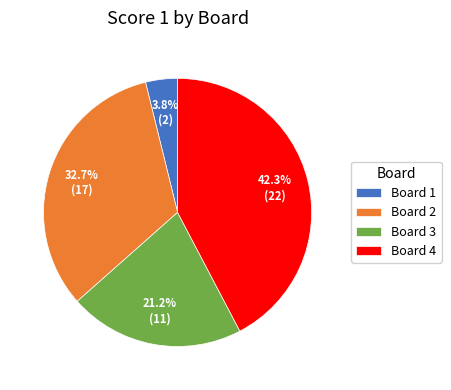

To the nearest percent, what is the combined percentage of Board 2 and Board 4?

75%